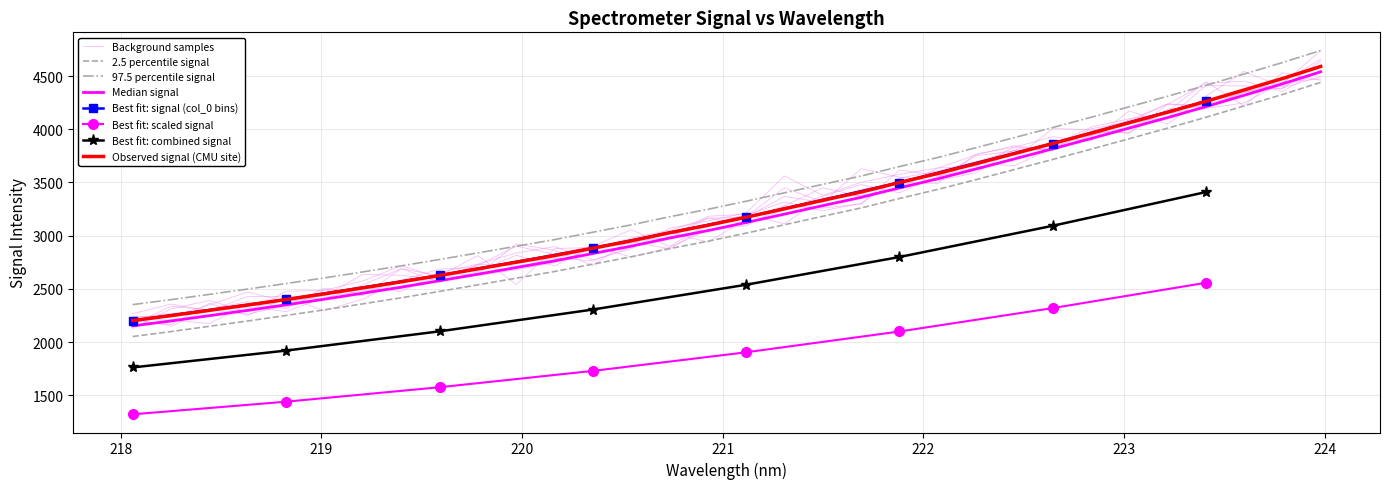

What is the difference between the maximum and minimum values?

2387.5